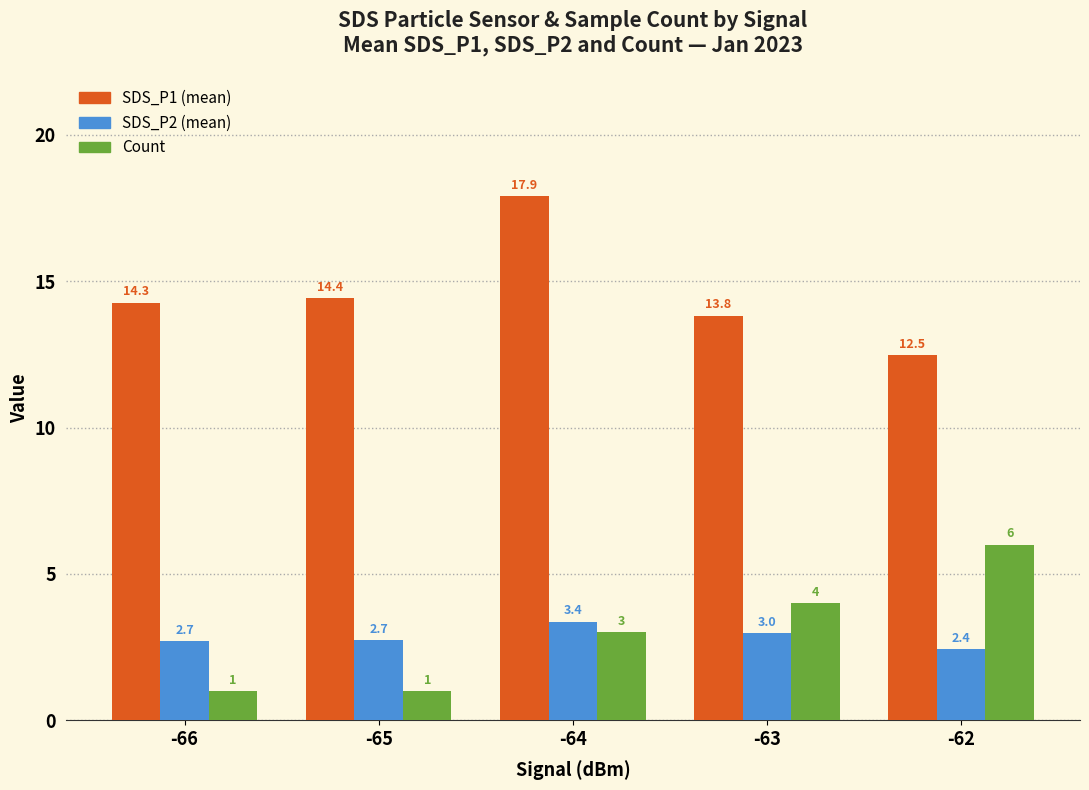

At which category is the sum across all series the highest?

-64